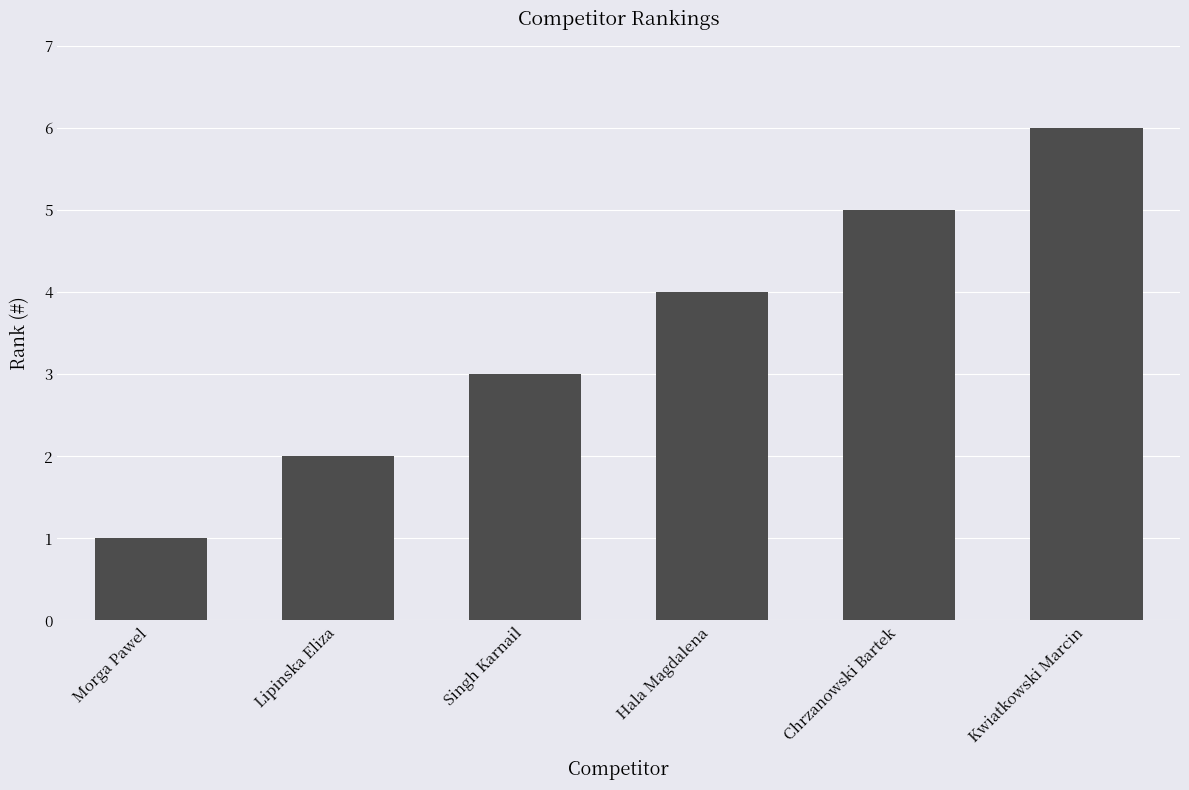

How many bars are there in total?

6